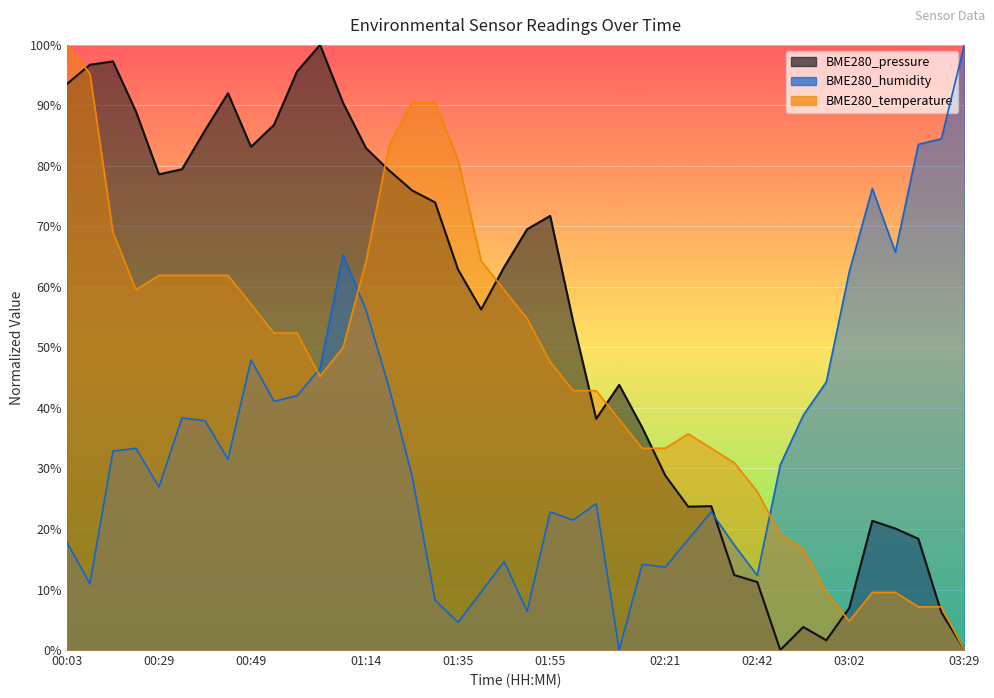

Does the chart display data point markers on the line(s)?

No